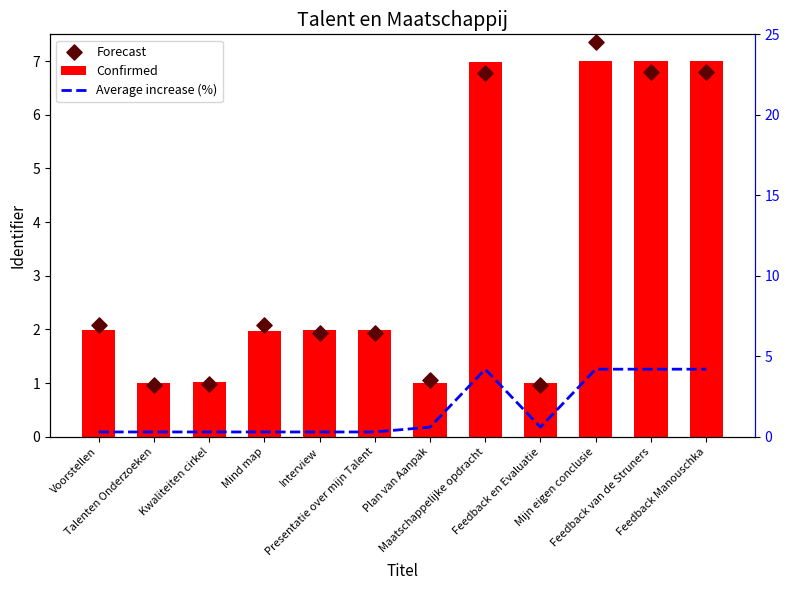

Which series has the largest total across all categories?

Confirmed